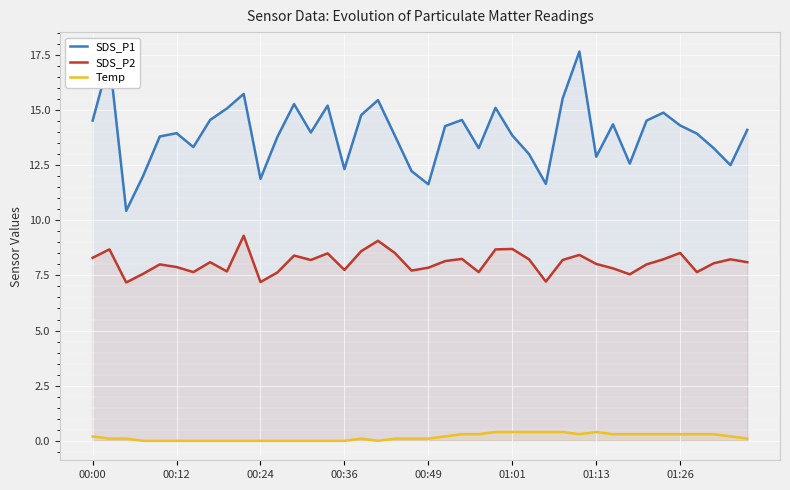

What is the label of the 10th point from the left?

9